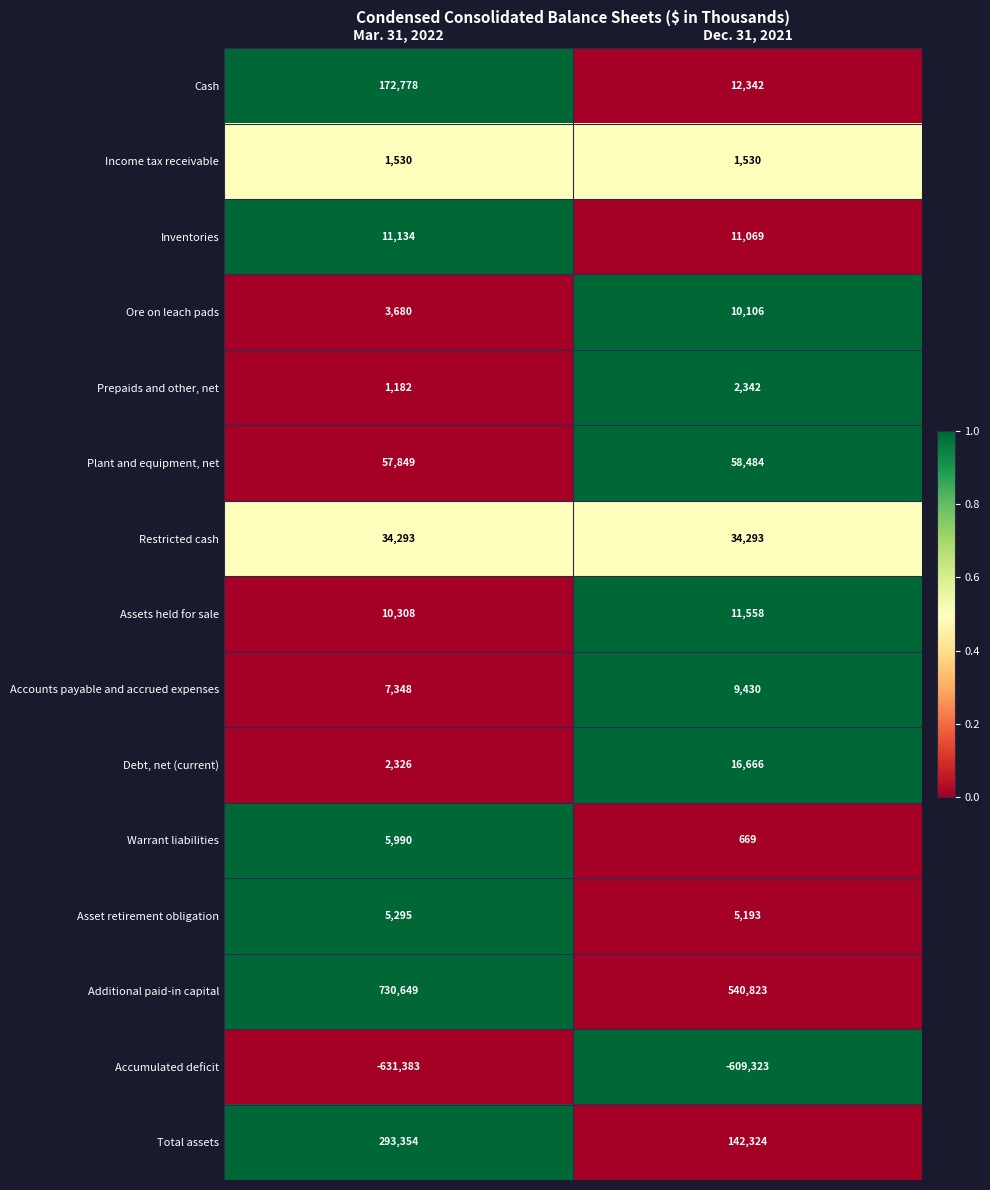

Which label corresponds to the smallest value in the chart?

Mar. 31, 2022